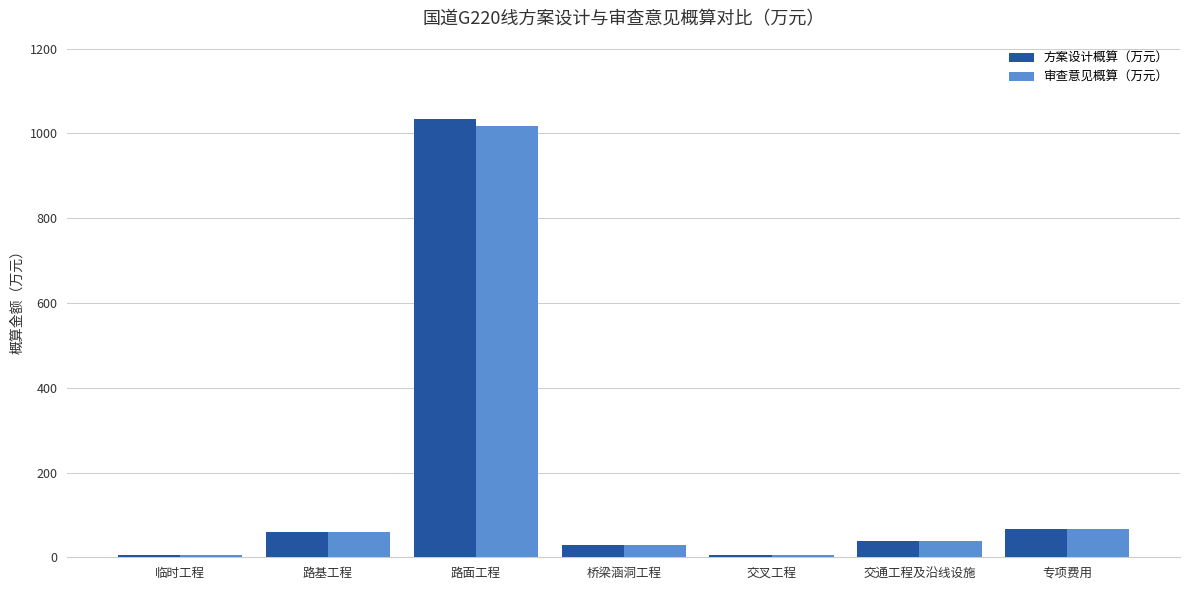

Read the 方案设计概算（万元） value at 路基工程.

59.5